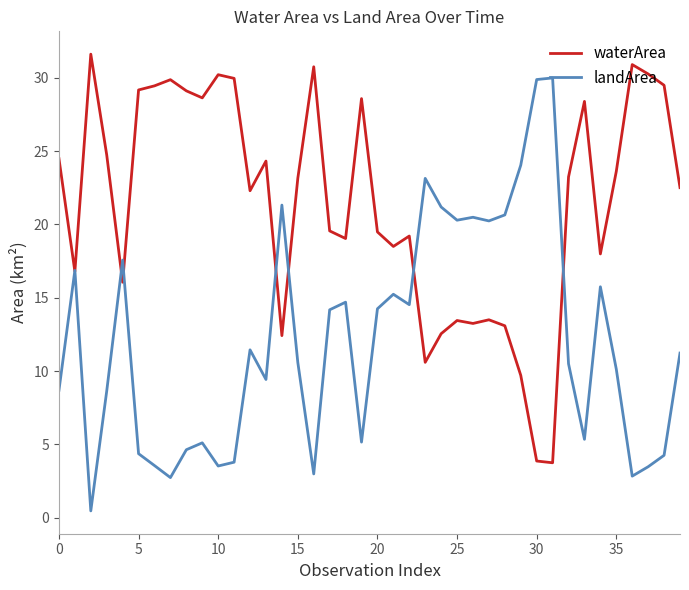

What is the maximum value shown in the chart?

31.6